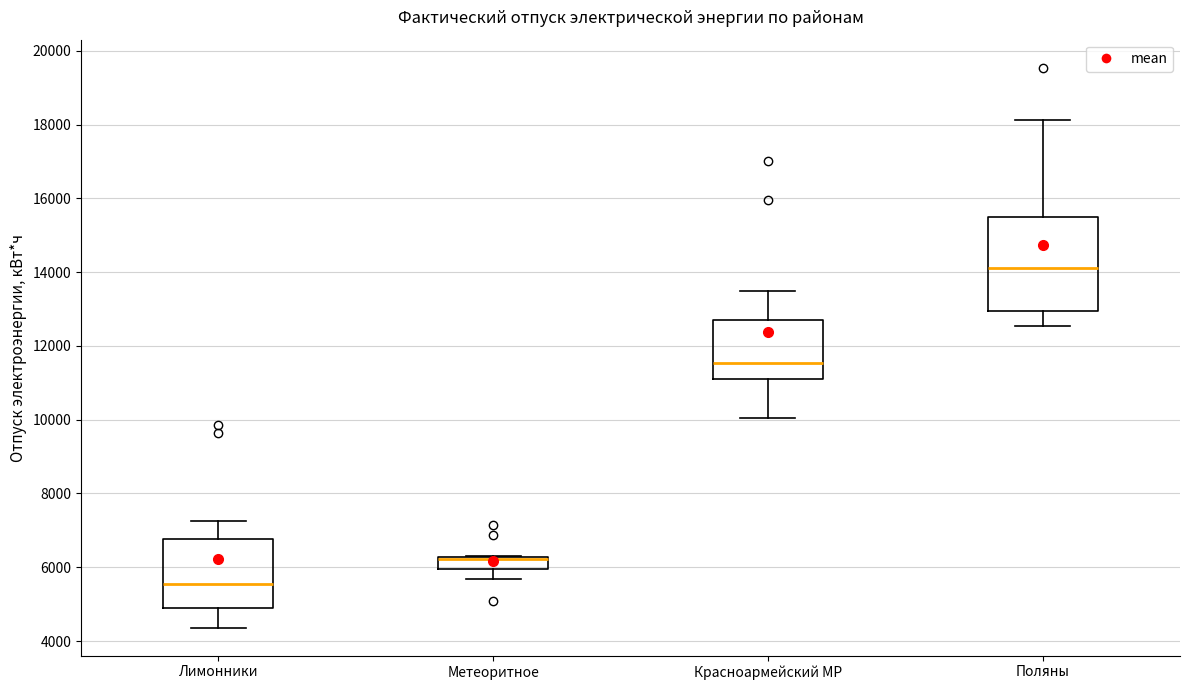

Reading left to right, transcribe this box plot: for each box, give where its median line is, the range the box spans, and where its two whiskers end, as read against the y-axis. The values are not printed on the chart, so give them approximately, as read against the axis.

Лимонники: median 5600, box 4800 to 6800, whiskers 4400 to 7200
Метеоритное: median 6200 (drawn on the box's upper edge), box 6000 to 6200, whiskers 5600 to 6400
Красноармейский МР: median 11600, box 11000 to 12600, whiskers 10000 to 13400
Поляны: median 14200, box 13000 to 15400, whiskers 12600 to 18200